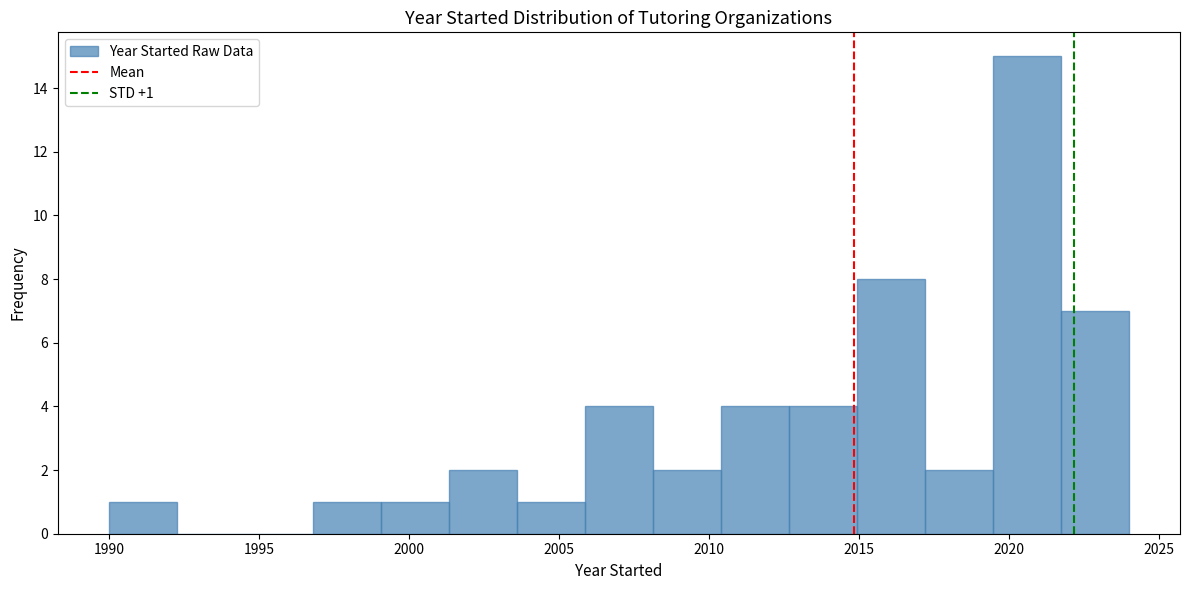

Over which range of the x-axis is the bar tallest?

2019.5 to 2021.5